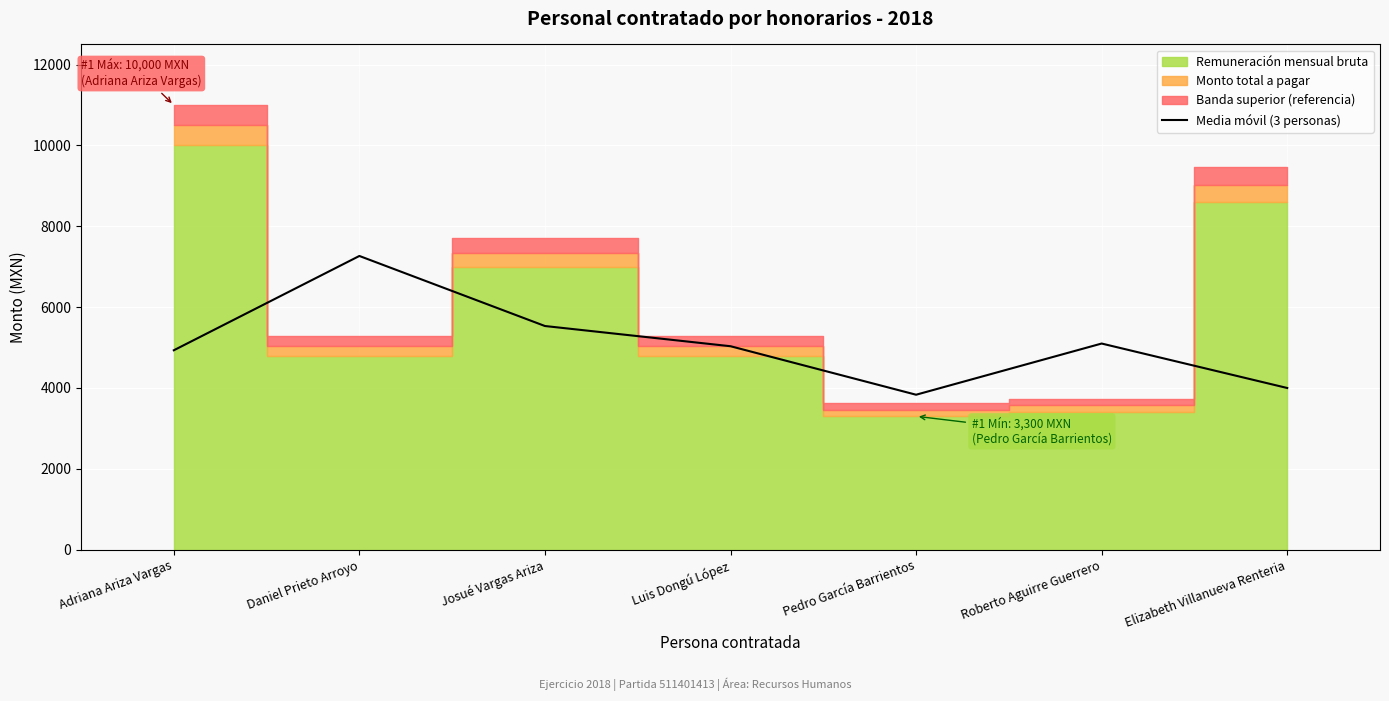

At which label does the data first exceed 5033?

Daniel Prieto Arroyo